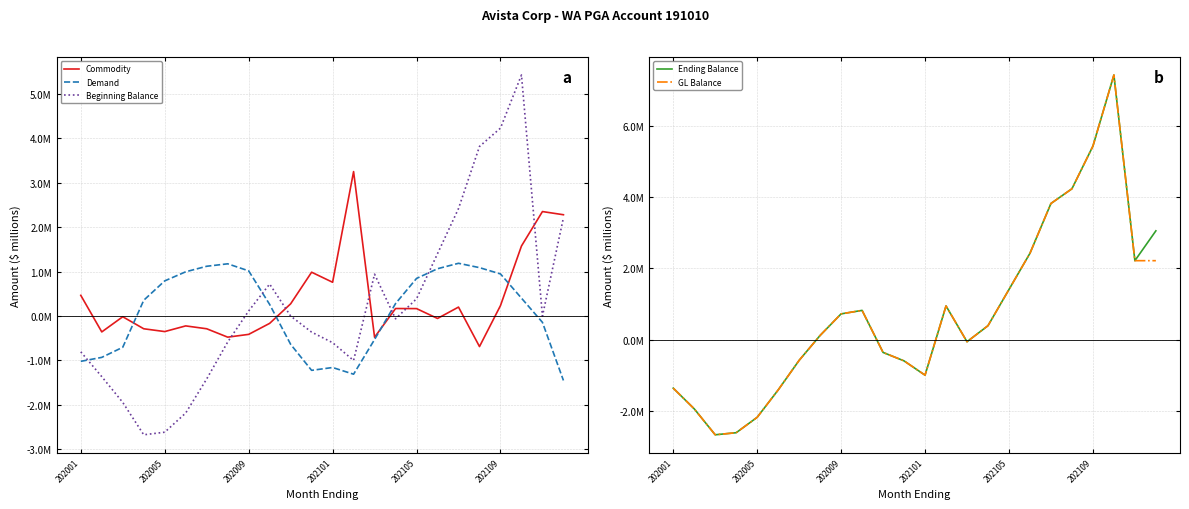

How many values in GL Balance are below zero?

11